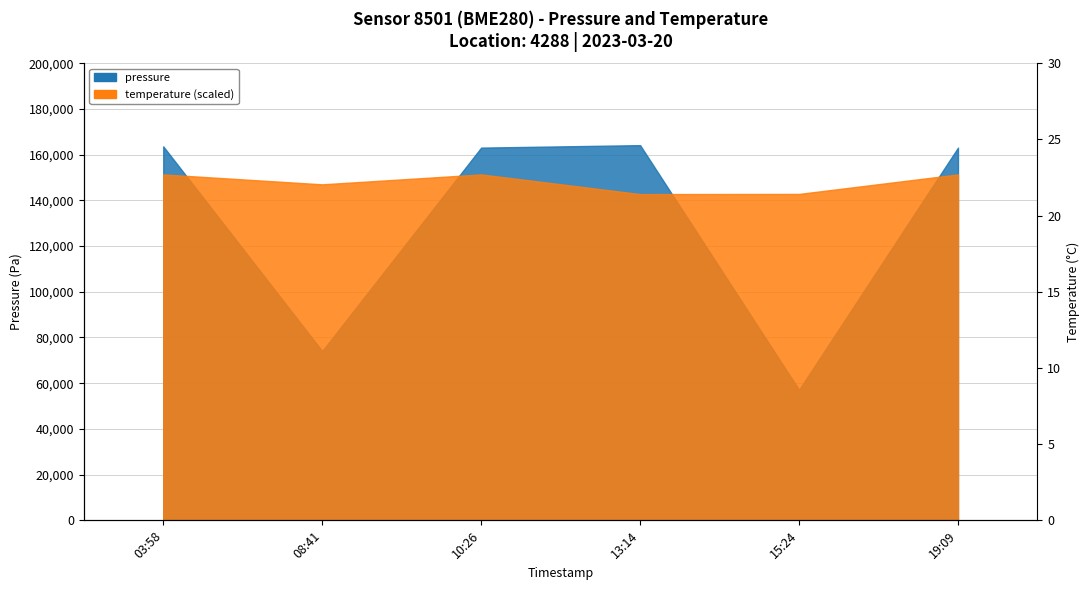

How many data points in pressure are above 163060?

4